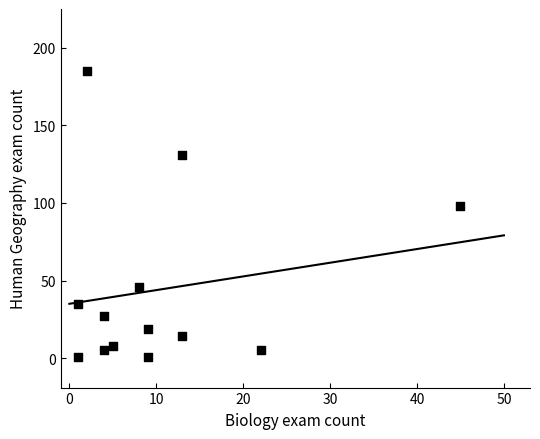

What is the range of X values (max minus min)?

44